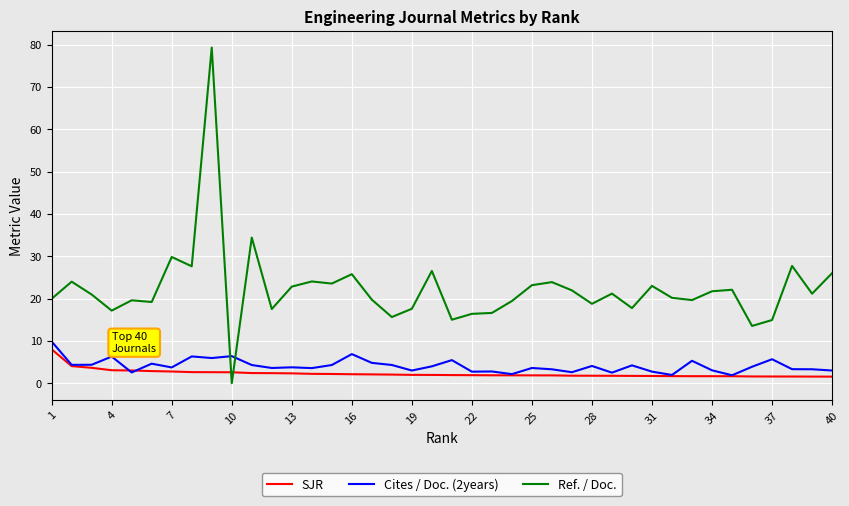

Which series ends up on top after the final intersection of SJR and Cites / Doc. (2years)?

Cites / Doc. (2years)